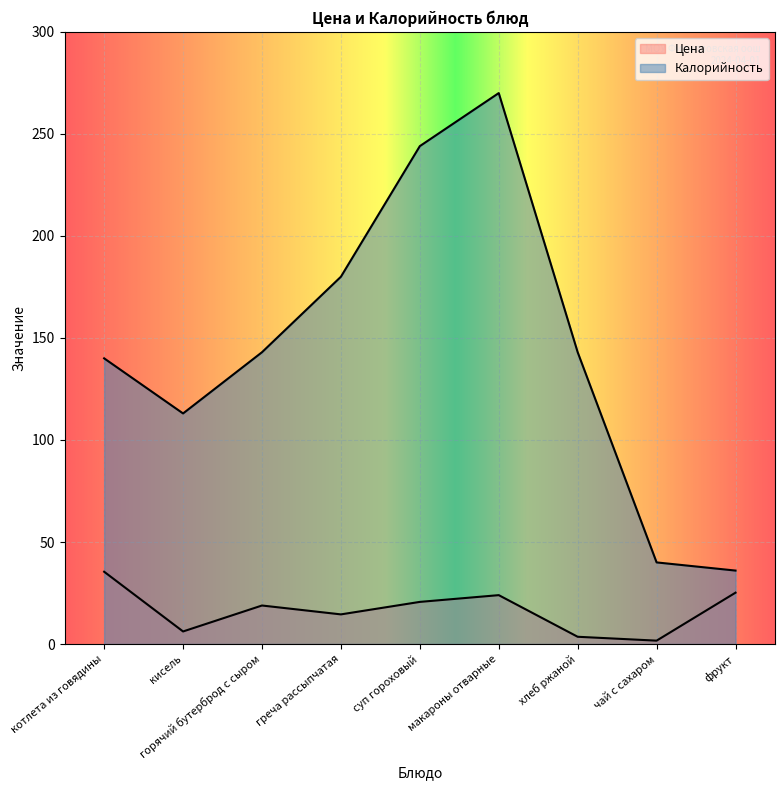

Which label corresponds to the largest value in the chart?

макароны отварные